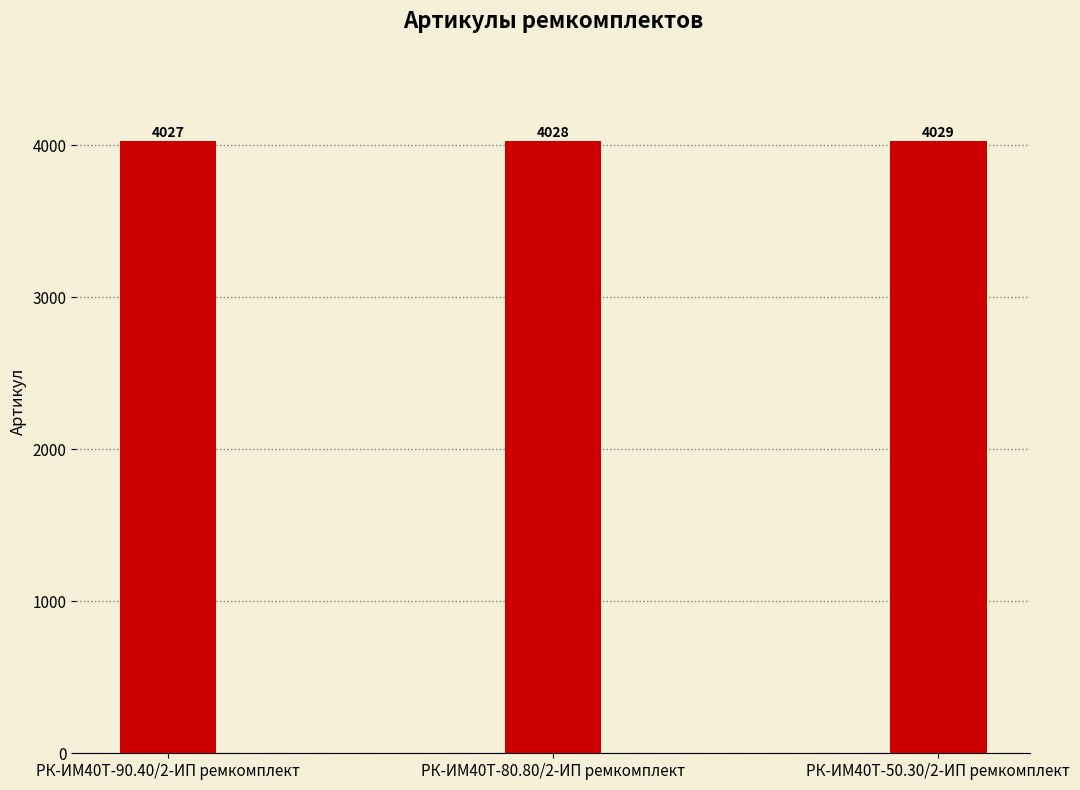

How many values are between 4027 and 4029?

3